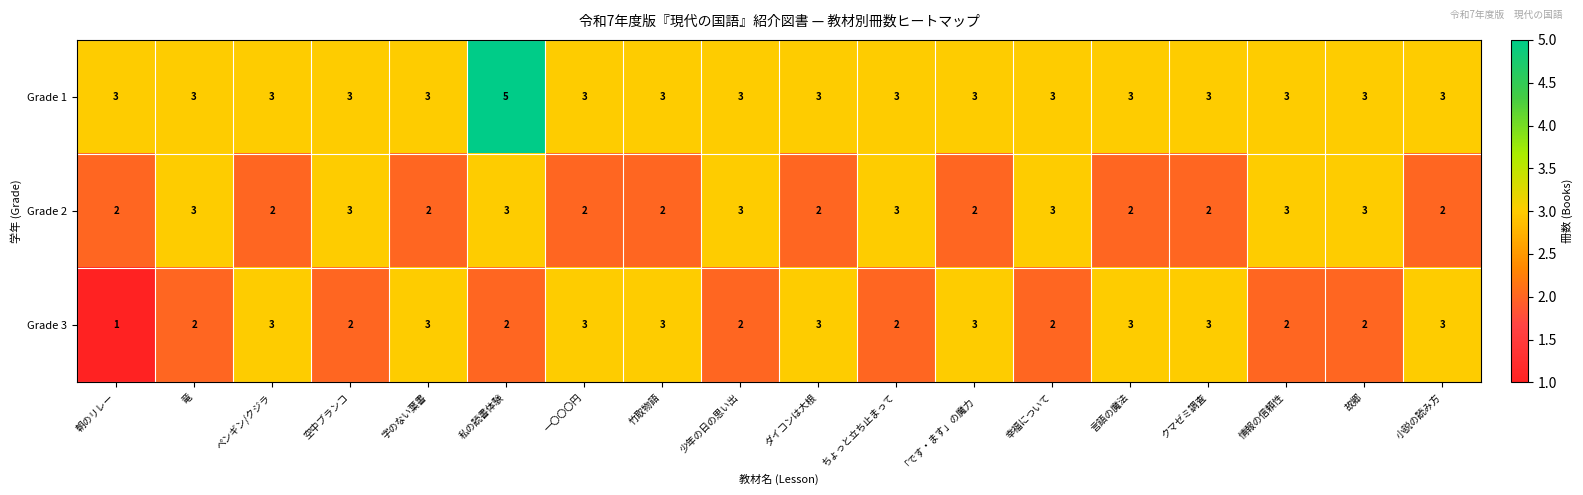

What is the sum of all Grade 2 values?

44